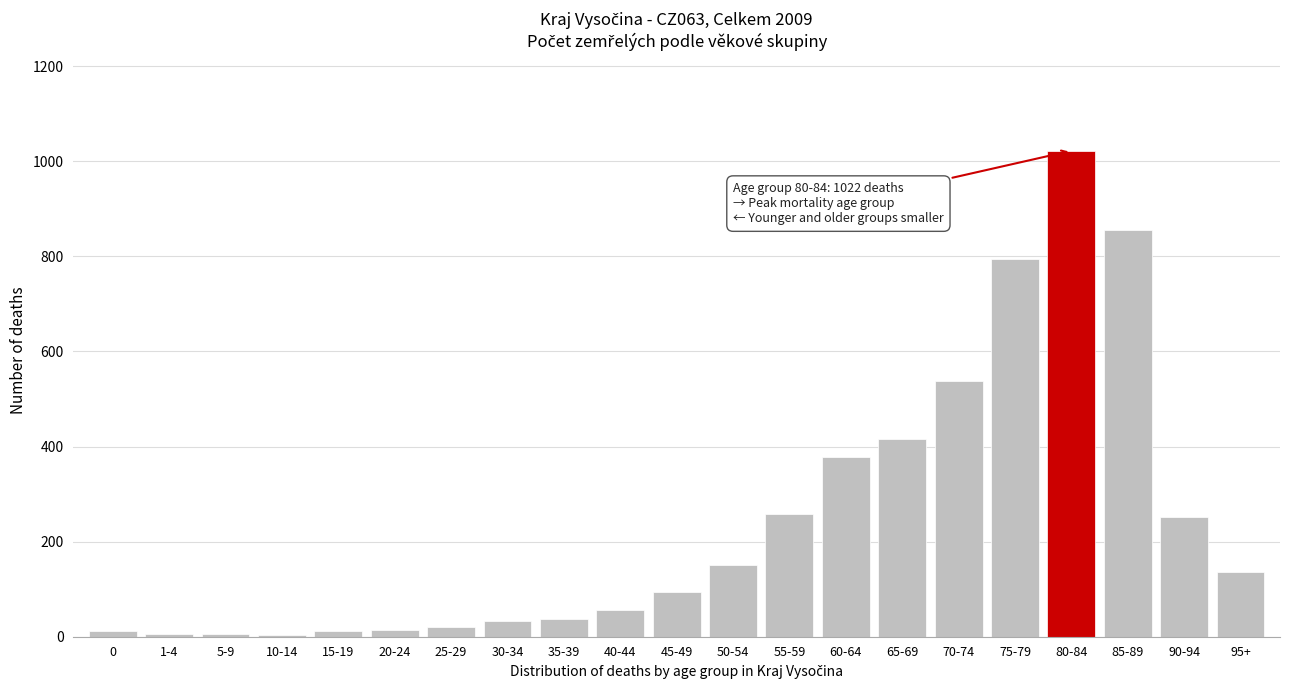

What is the label of the 5th bar from the left?

15-19